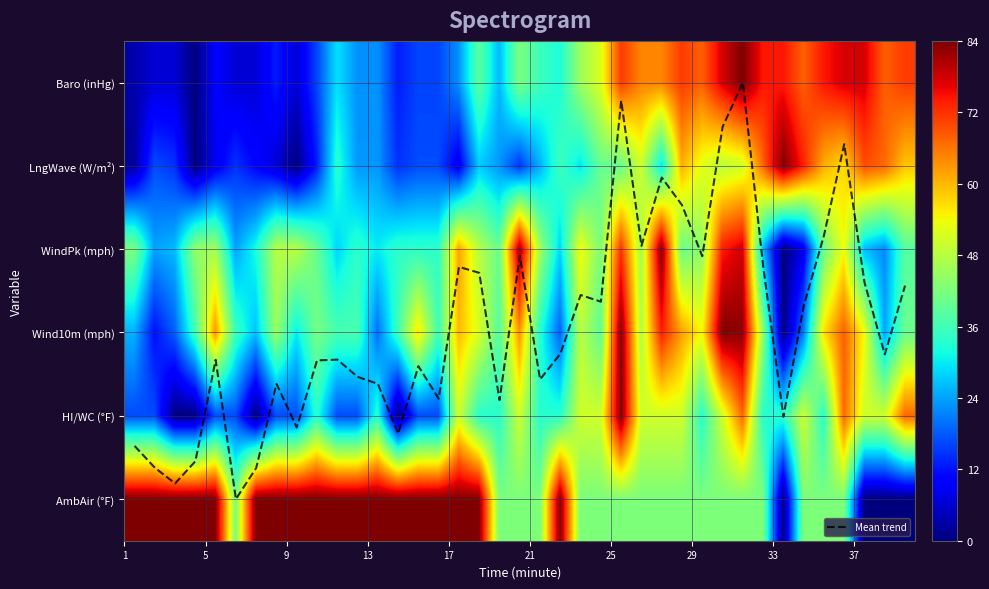

What is the difference between the second highest and second lowest values in the Mean trend series?

4.6